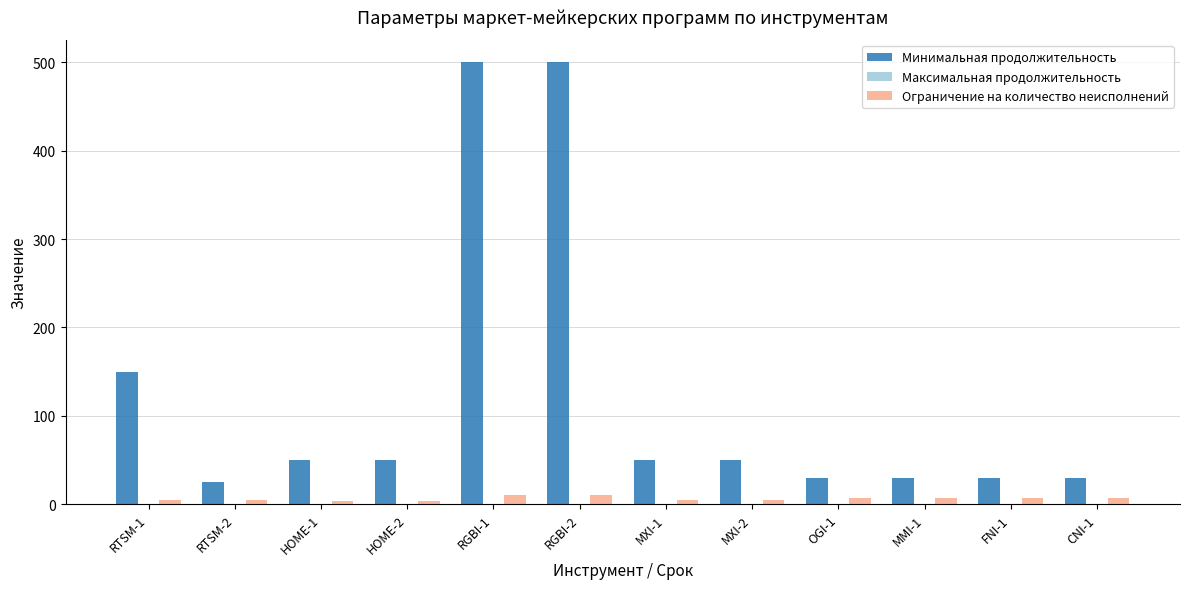

Which series has the largest total across all categories?

Минимальная продолжительность